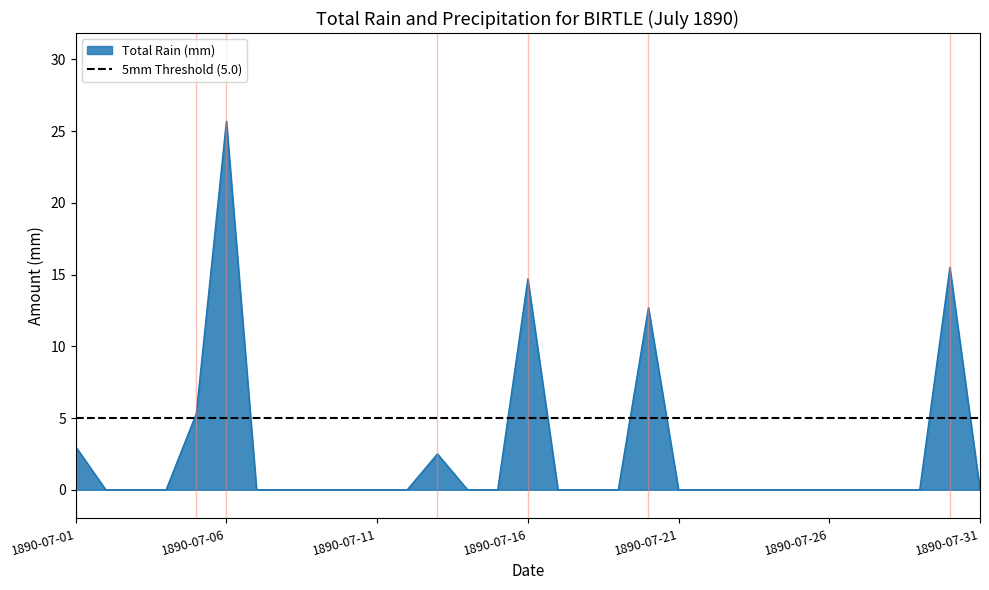

True or false: the data has more than 2 interior local peaks.

True